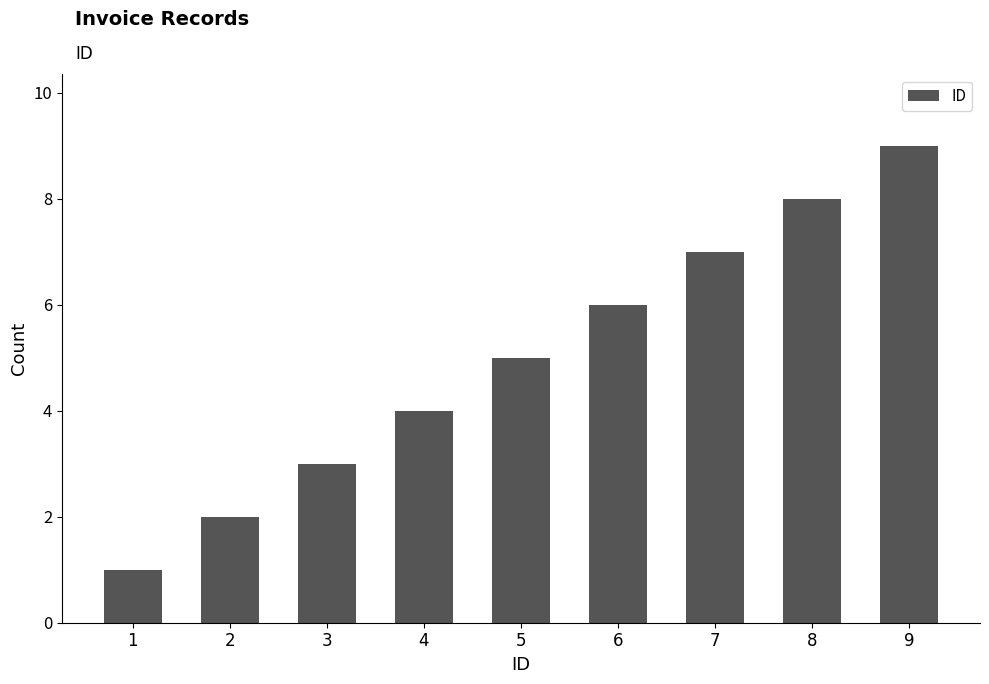

What is the maximum value shown in the chart?

9